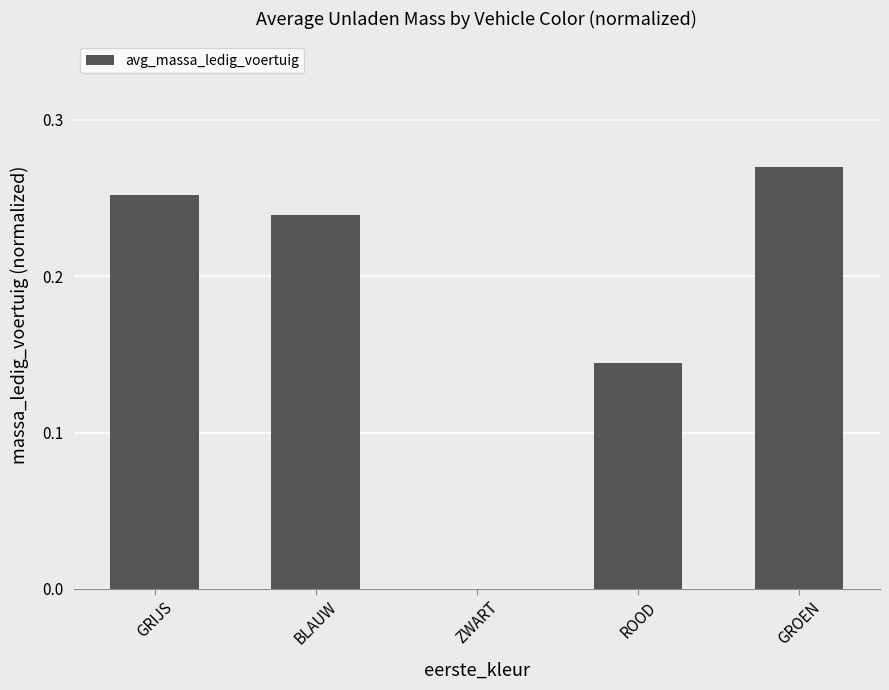

Which has a higher value, ROOD or BLAUW?

BLAUW